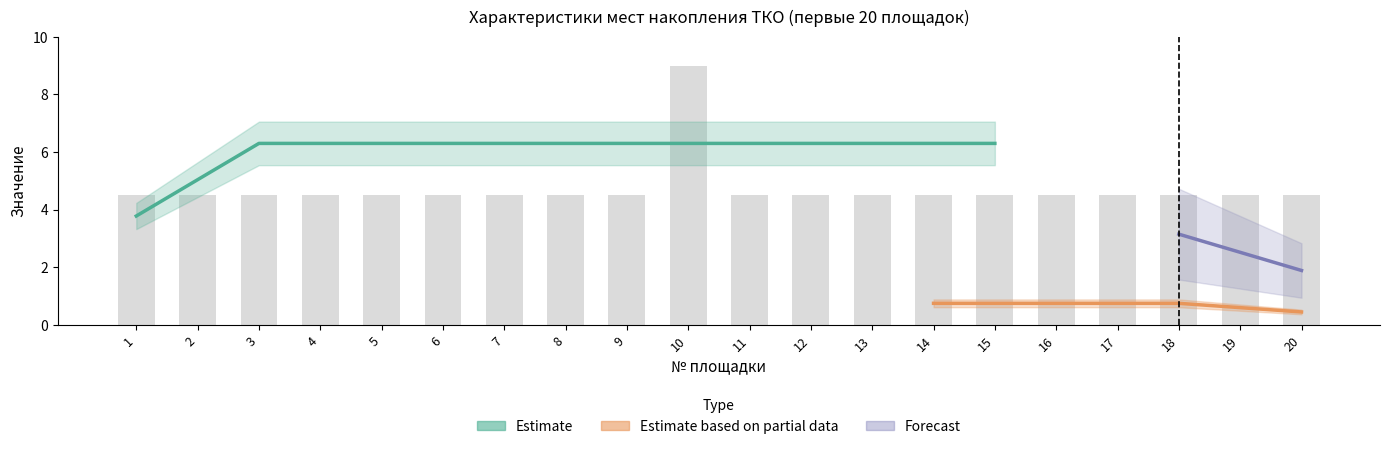

The Площадь (кв.м) series shows 10.9 at 1. True or false?

False